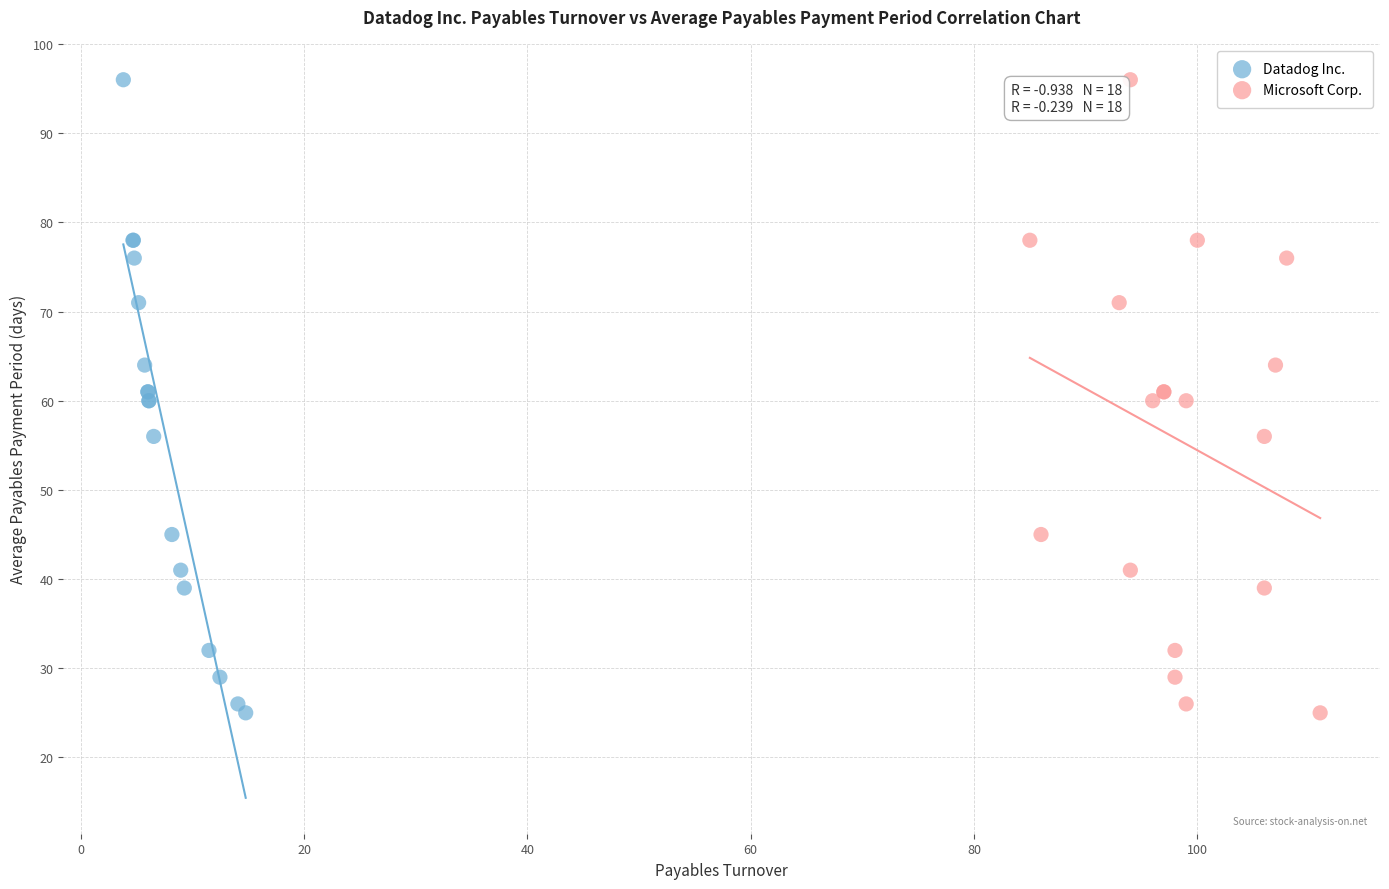

What are all the series names shown in the legend?

Datadog Inc., Microsoft Corp.